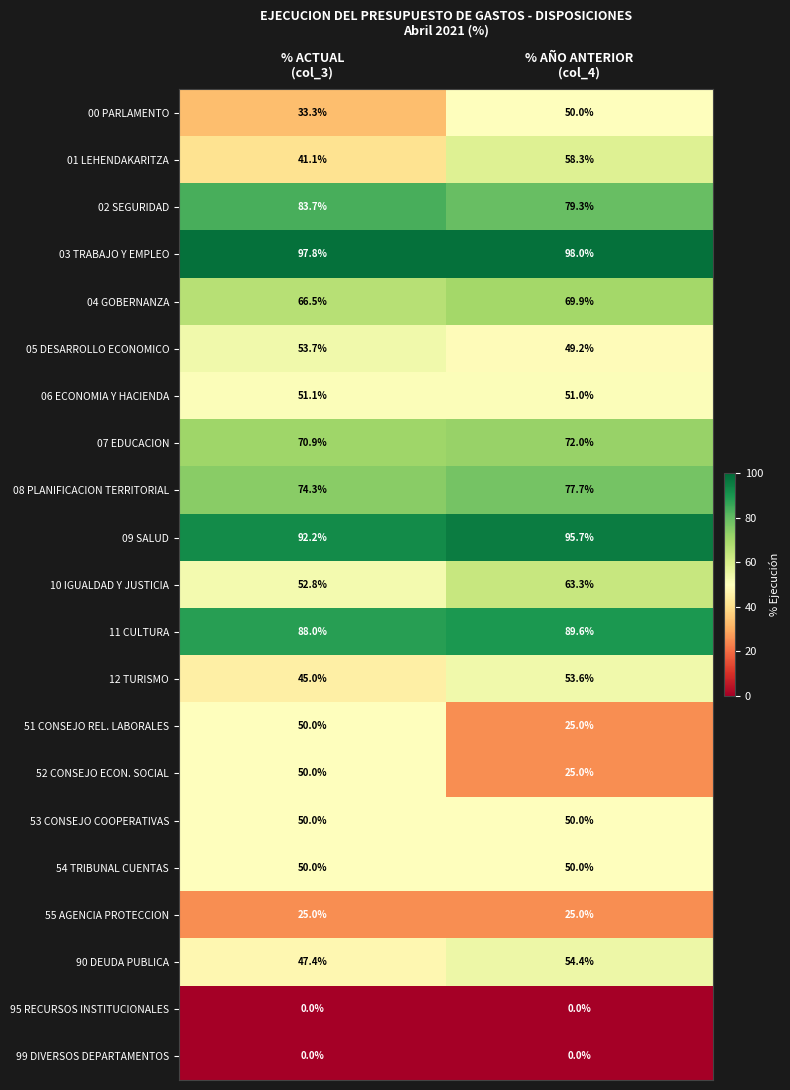

At which category is the sum across all series the highest?

% AÑO ANTERIOR
(col_4)